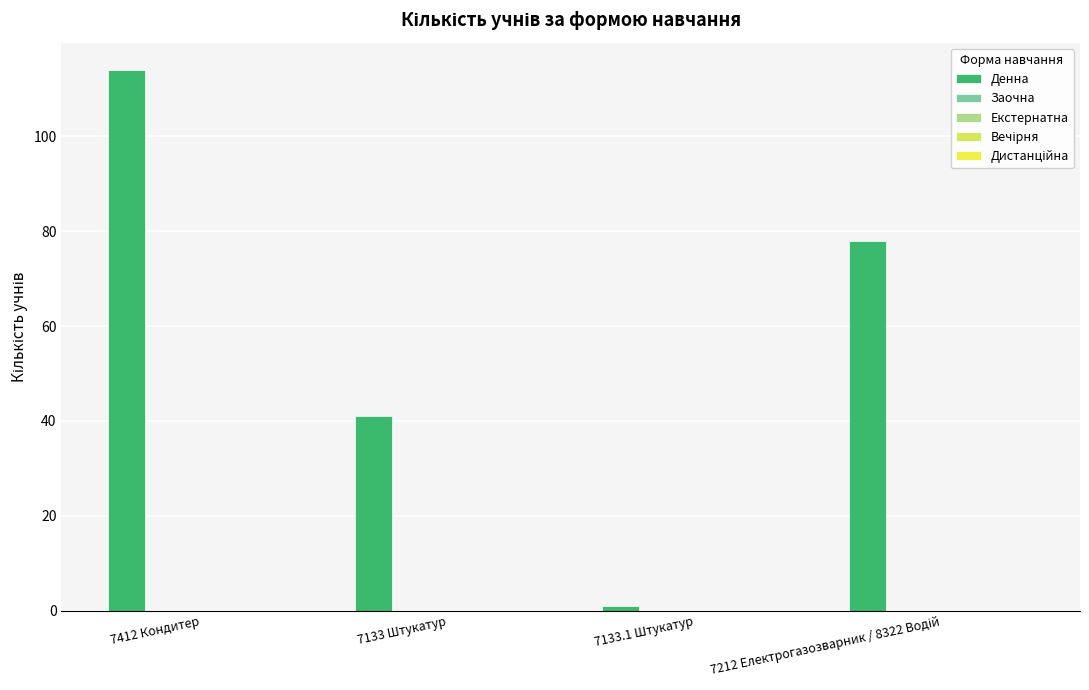

What is the label of the 4th bar from the left?

7212 Електрогазозварник / 8322 Водій